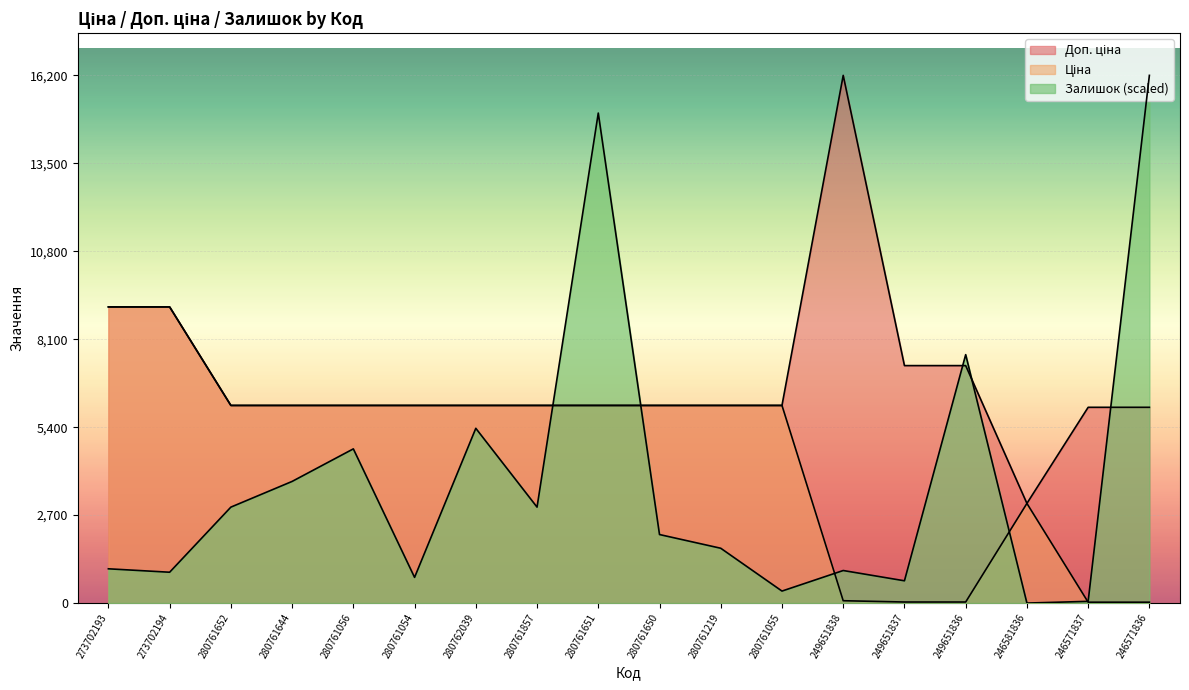

How many interior local peaks does the Залишок series have?

5